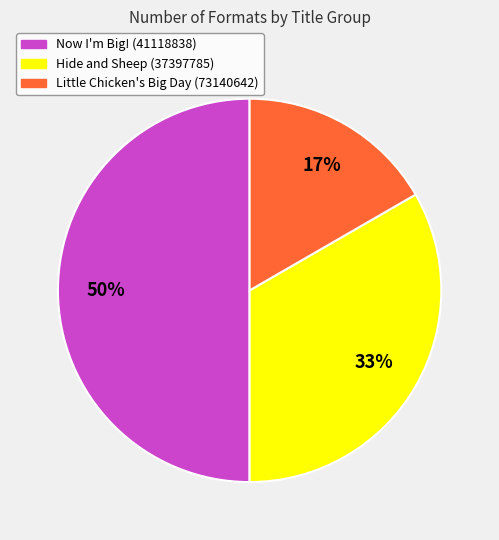

Which slice is the smallest?

Little Chicken's Big Day (73140642)